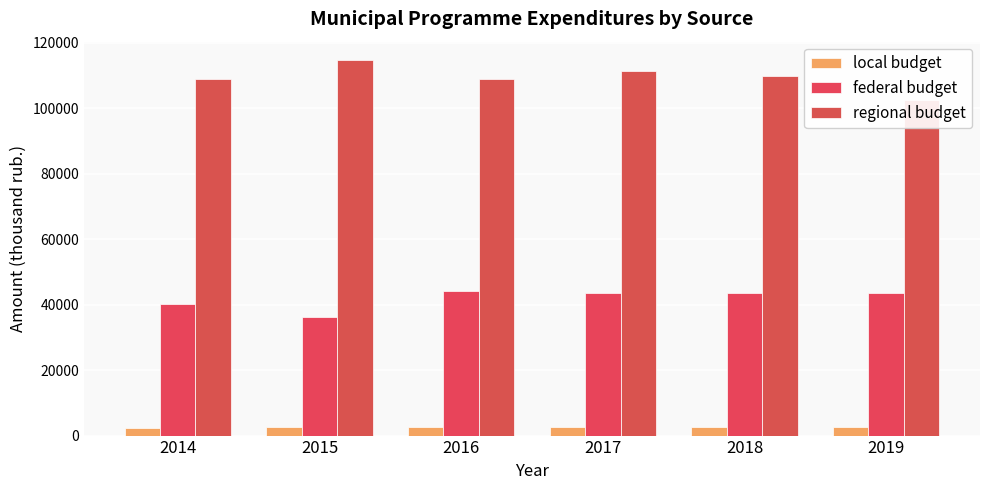

What is the total value across all series at 2019?

148714.0